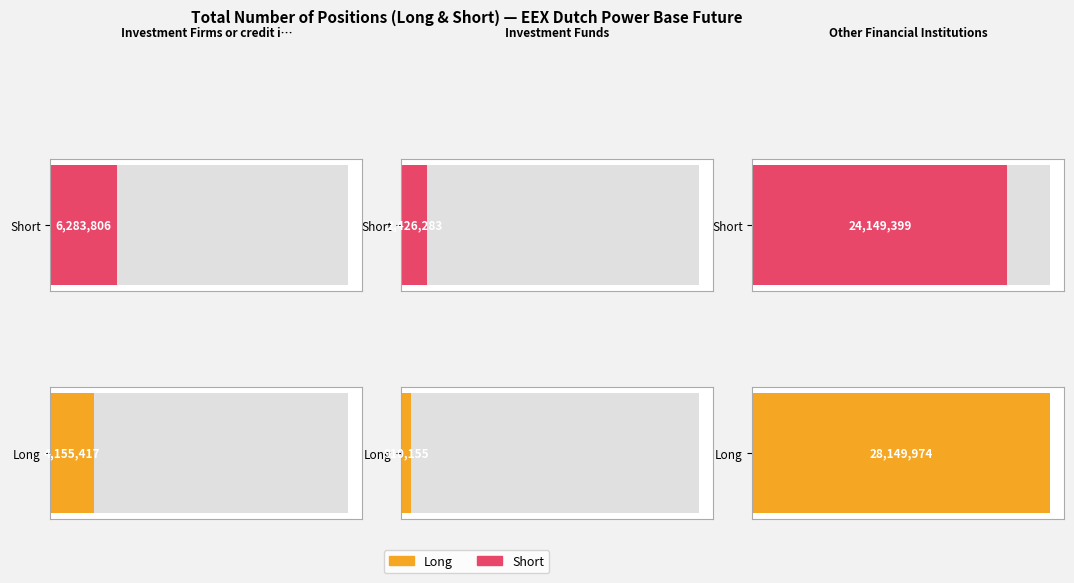

What is the approximate value of Short at Investment Firms or credit institutions?

6283806